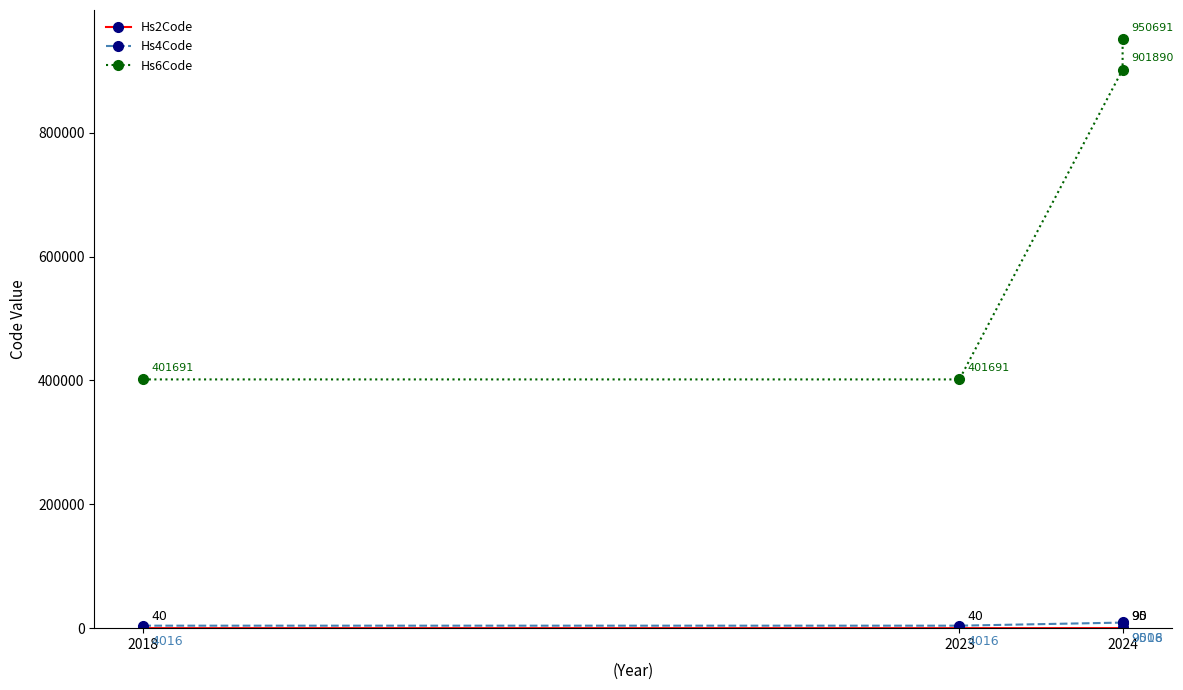

What is the average value of the Hs4Code series?

6639